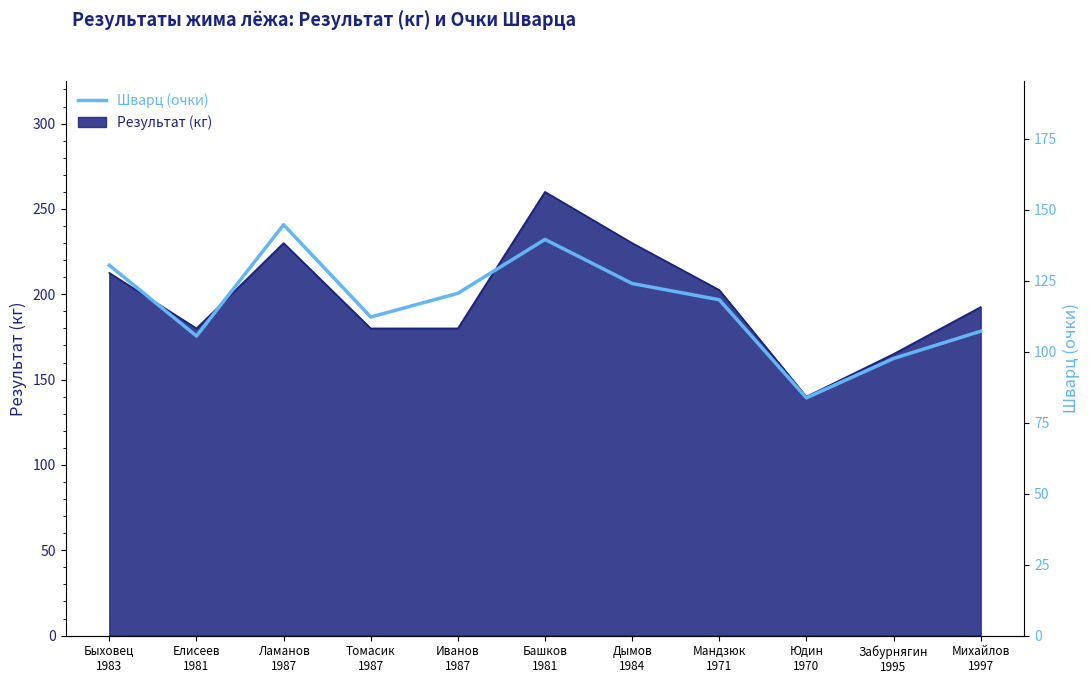

Is it true that the value at Юдин
1970 is 50.0?

False